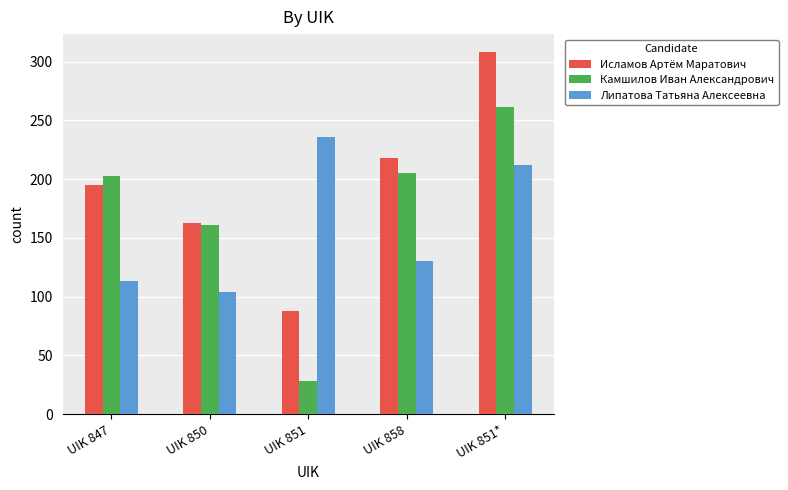

At how many categories does at least one series exceed 194?

4